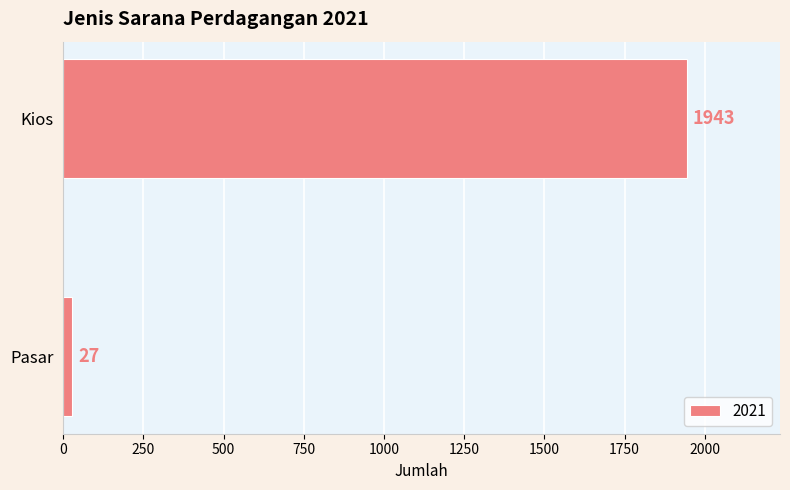

What is the sum of the values at Pasar and Kios?

1970